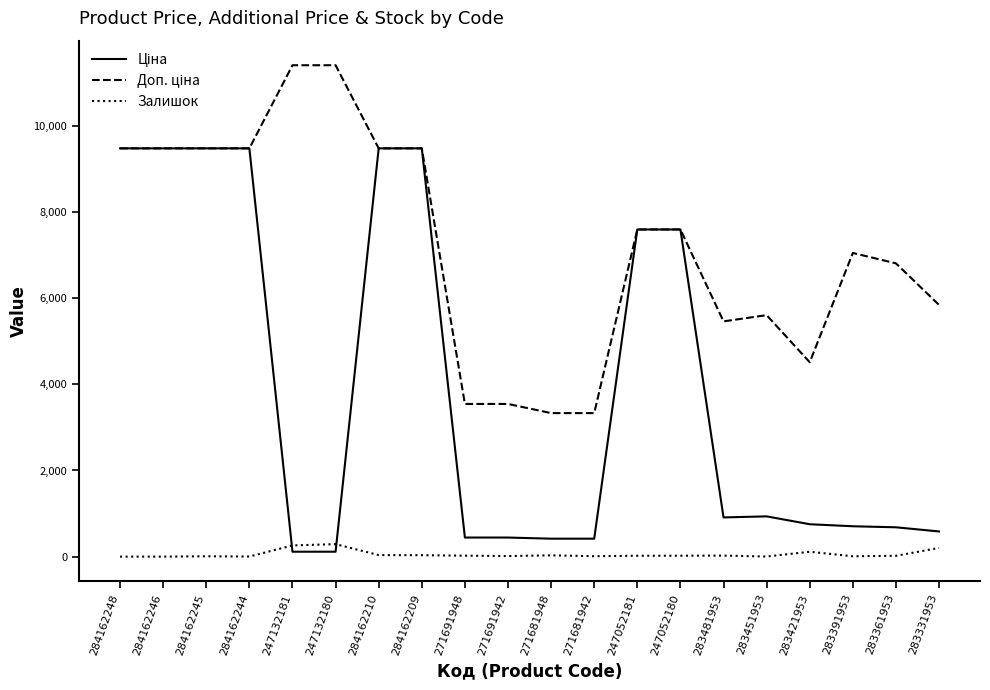

Does the chart have visible grid lines?

No